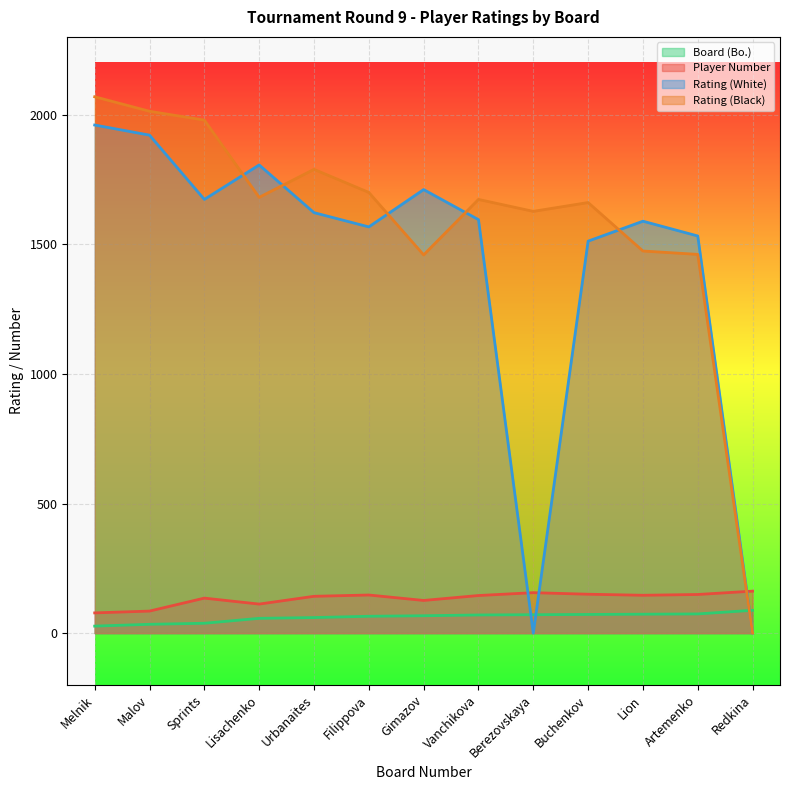

At which label does Rating (White) reach its peak?

Melnik